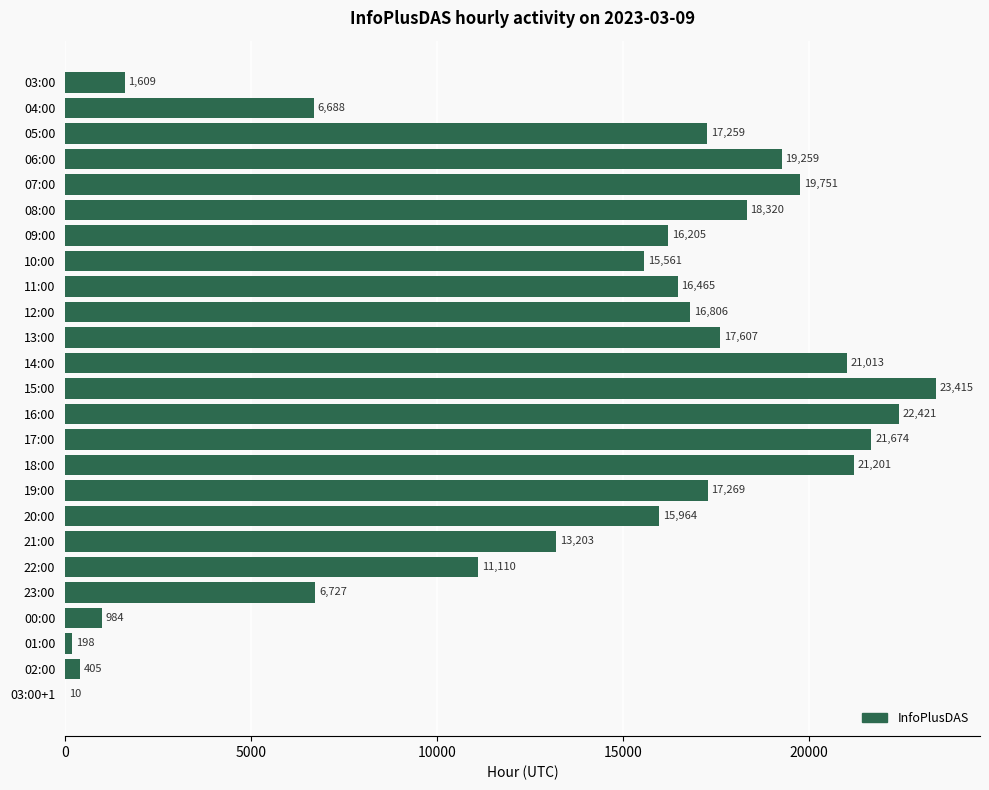

Reading bottom to top, what are all the values shown in this chart?

03:00+1=10	02:00=405	01:00=198	00:00=984	23:00=6727	22:00=11110	21:00=13203	20:00=15964	19:00=17269	18:00=21201	17:00=21674	16:00=22421	15:00=23415	14:00=21013	13:00=17607	12:00=16806	11:00=16465	10:00=15561	09:00=16205	08:00=18320	07:00=19751	06:00=19259	05:00=17259	04:00=6688	03:00=1609